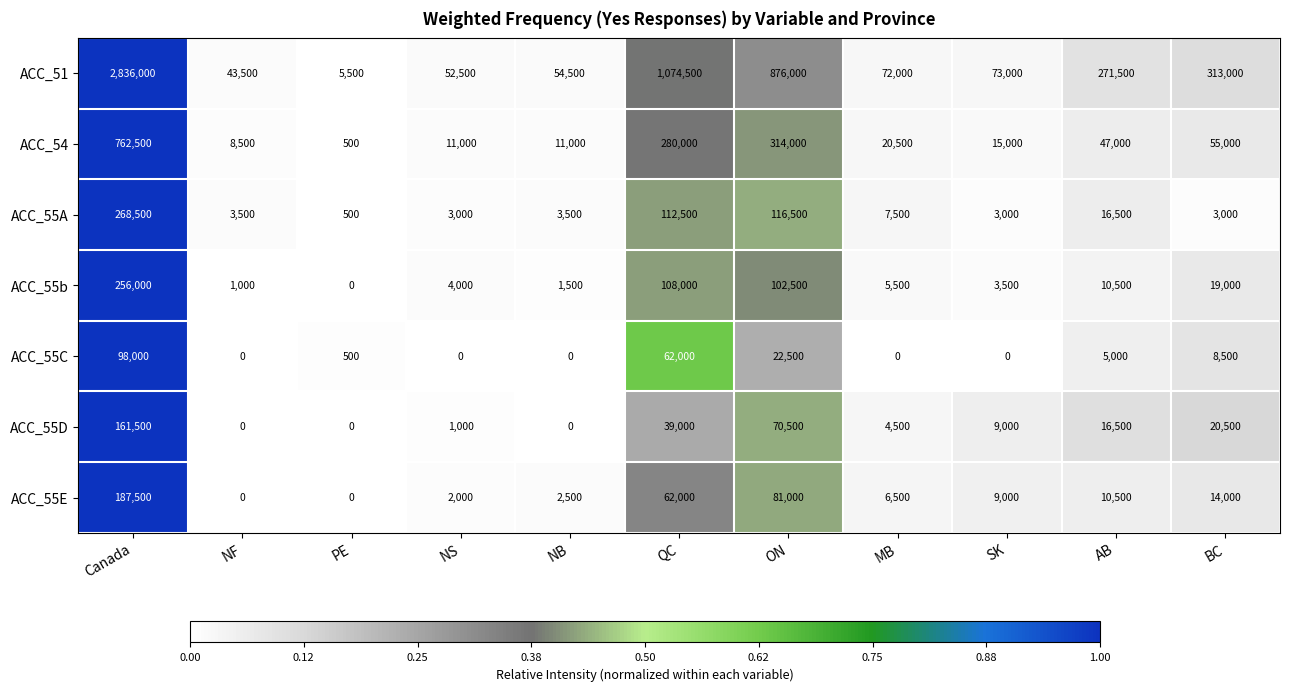

Count the number of categories in the chart.

11